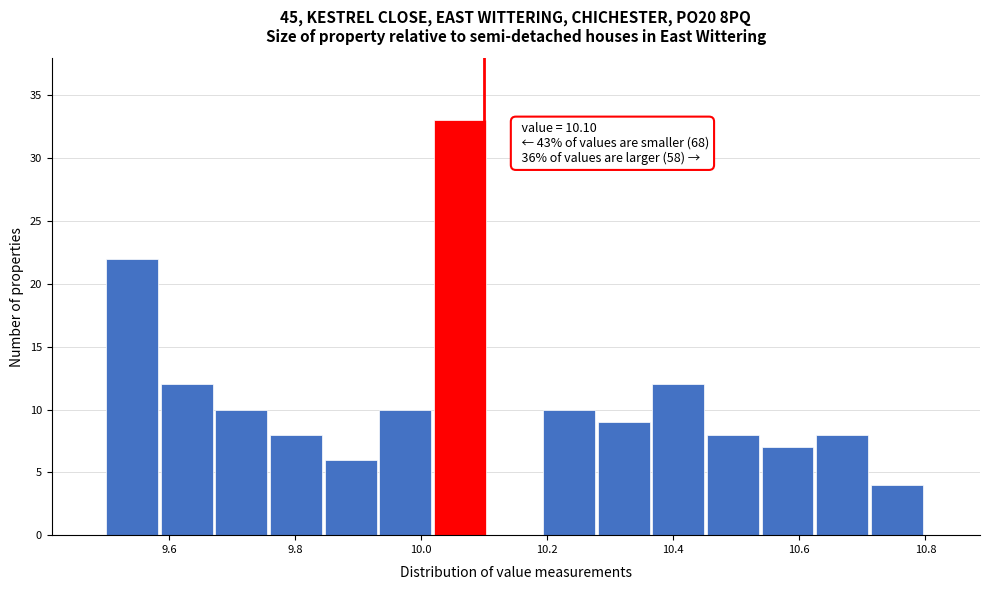

Over which range of the x-axis is the bar tallest?

10.02 to 10.10